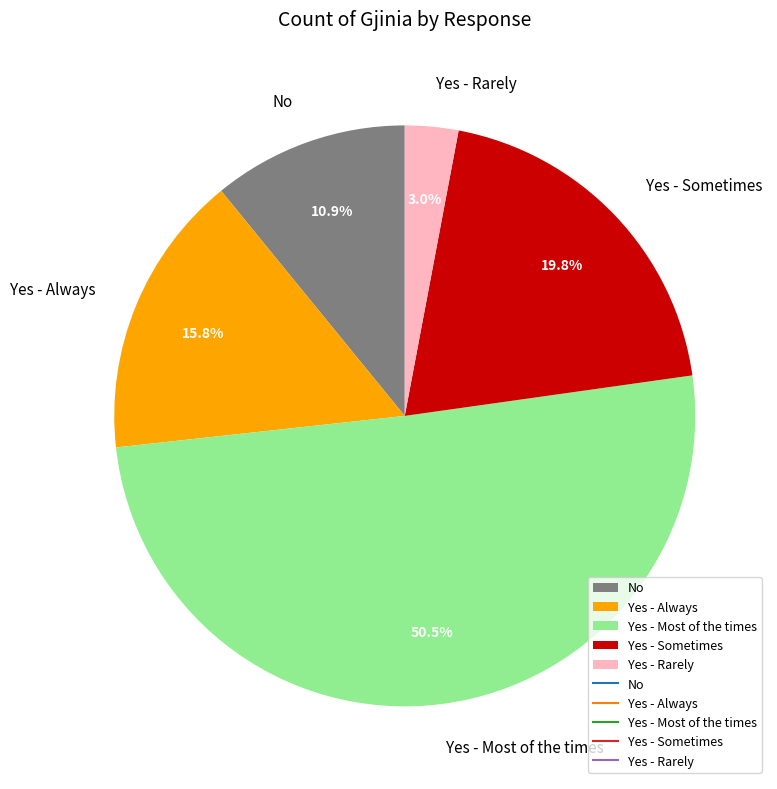

Is there any slice that represents more than half of the pie?

Yes